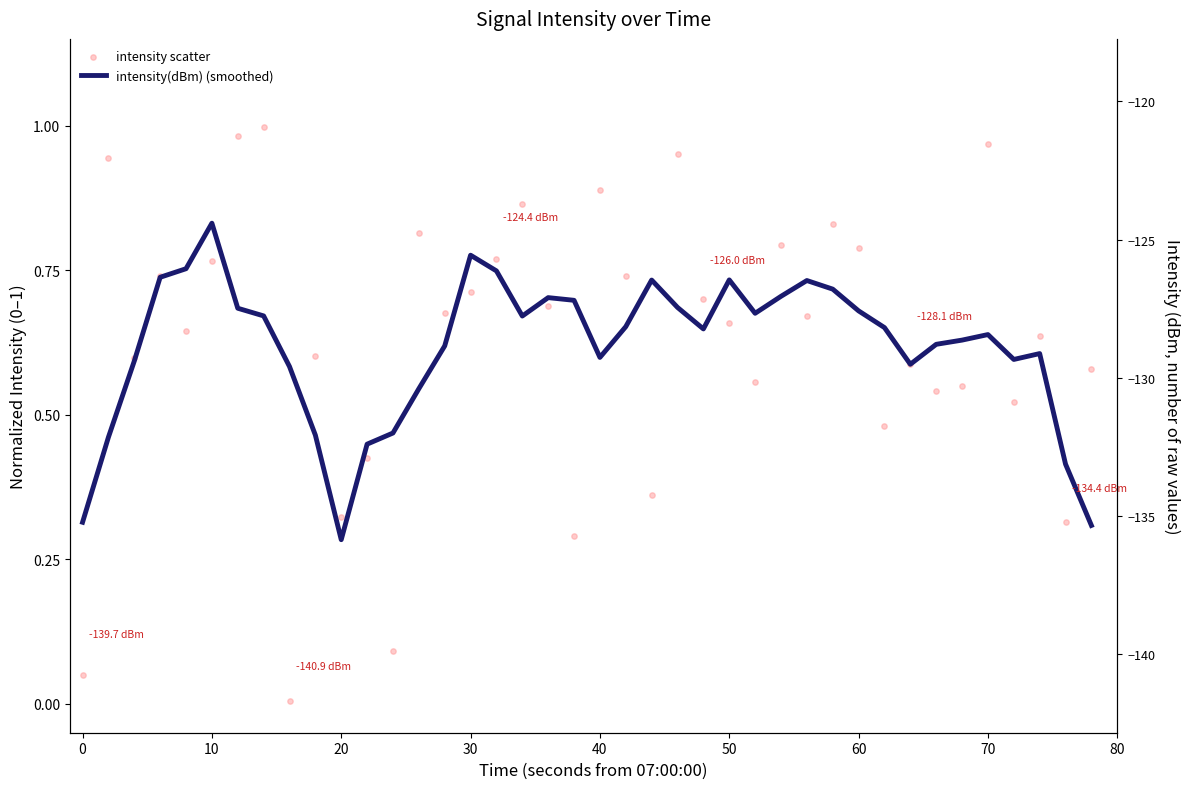

At how many categories does at least one series exceed 0?

40